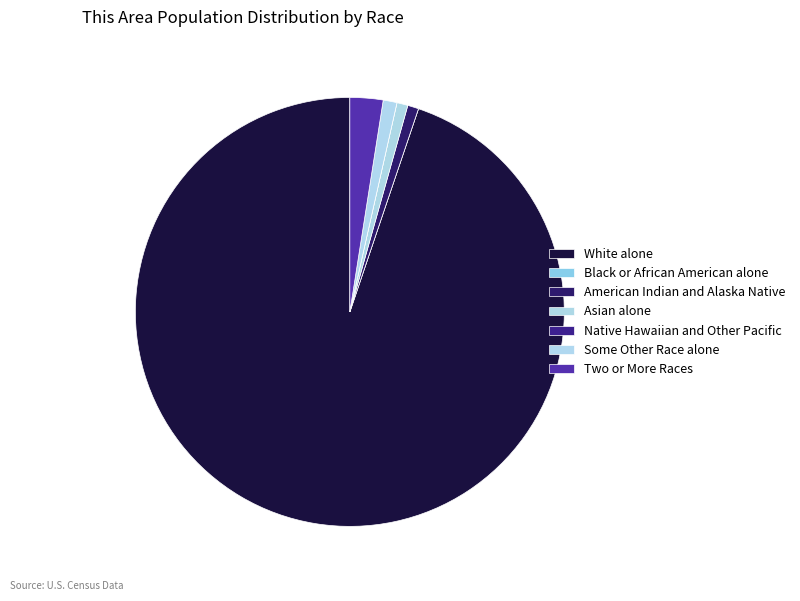

Is it true that American Indian and Alaska Native is 1% of the pie?

True